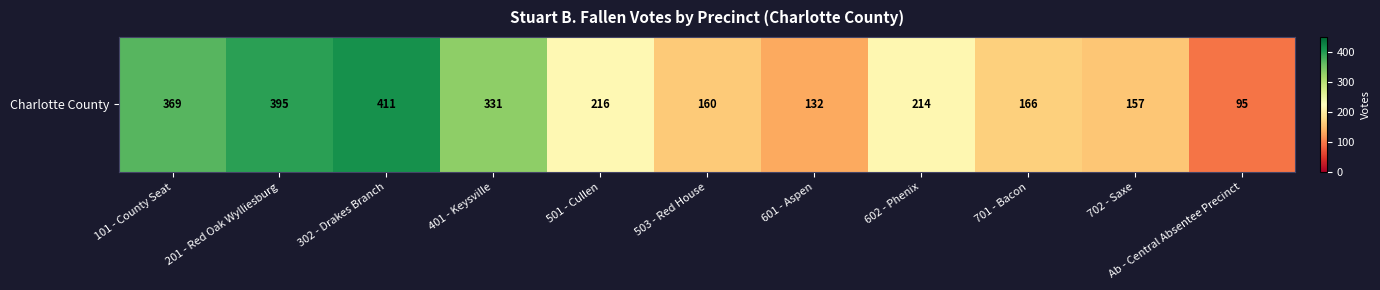

Approximately how many times larger is the value at 401 - Keysville compared to 503 - Red House?

2.1